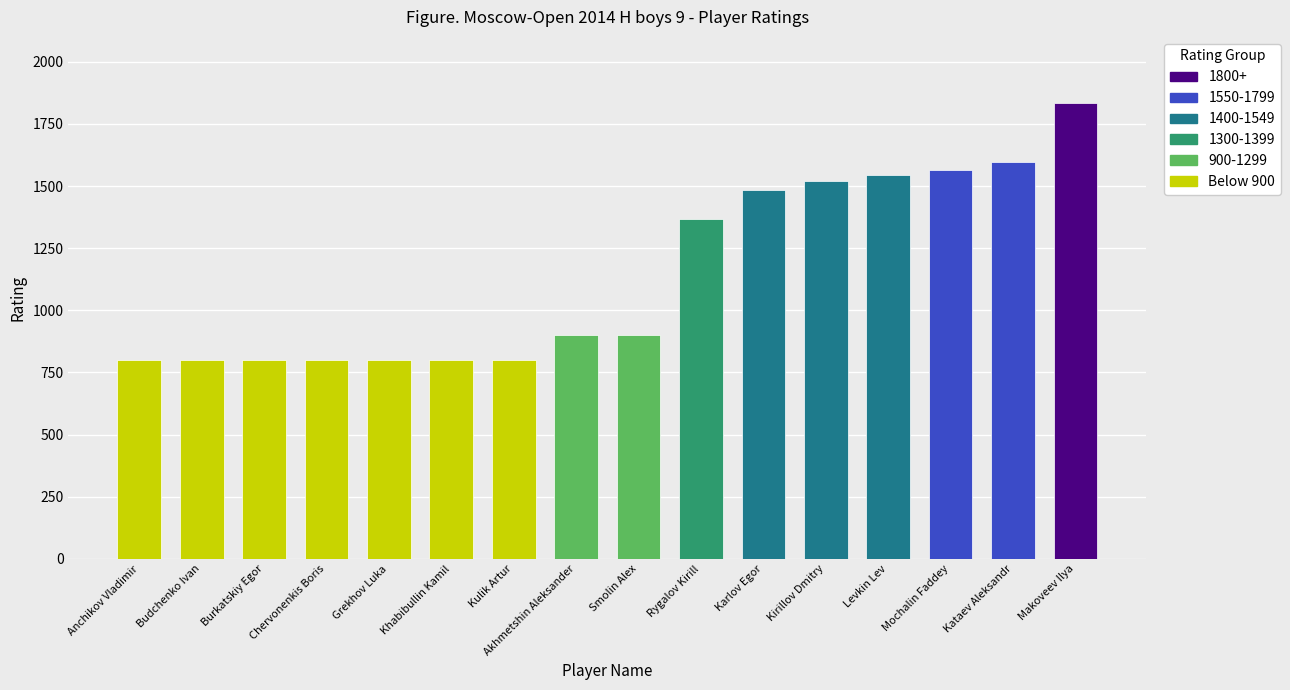

What is the label of the 2nd bar from the right?

Kataev Aleksandr